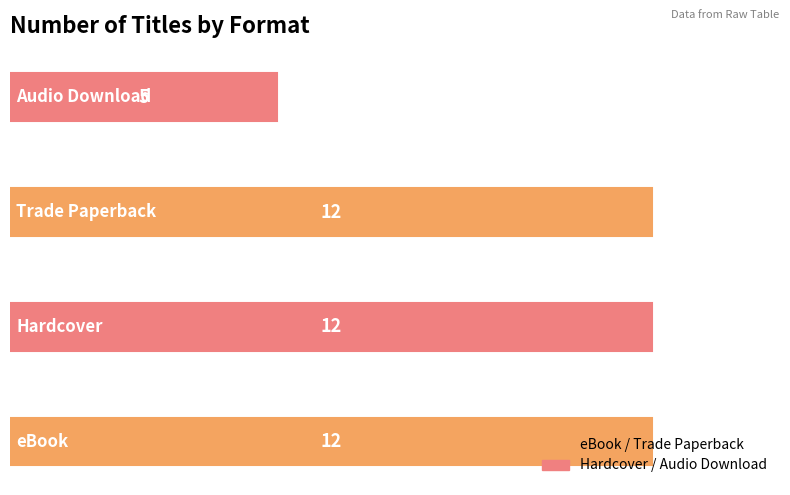

What is the minimum value shown in the chart?

5